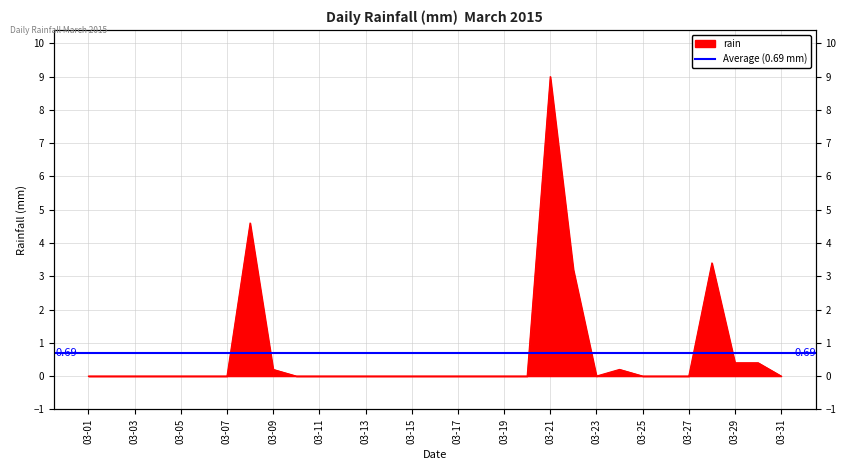

Rank the categories by value from highest to lowest.

2015-03-21, 2015-03-08, 2015-03-28, 2015-03-22, 2015-03-29, 2015-03-30, 2015-03-09, 2015-03-24, 2015-03-01, 2015-03-02, 2015-03-03, 2015-03-04, 2015-03-05, 2015-03-06, 2015-03-07, 2015-03-10, 2015-03-11, 2015-03-12, 2015-03-13, 2015-03-14, 2015-03-15, 2015-03-16, 2015-03-17, 2015-03-18, 2015-03-19, 2015-03-20, 2015-03-23, 2015-03-25, 2015-03-26, 2015-03-27, 2015-03-31